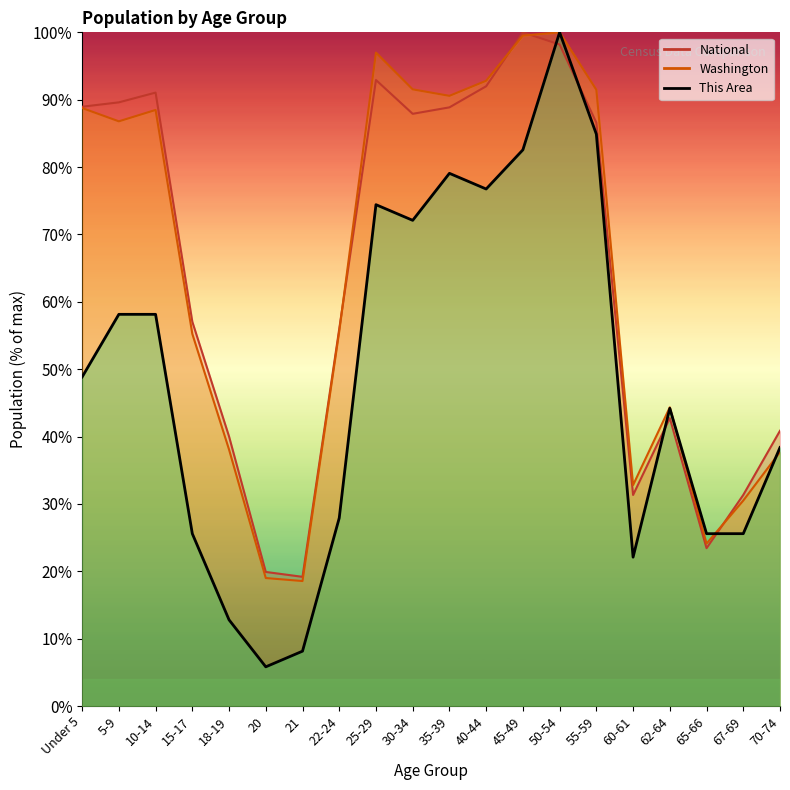

How many data points does each series have?

20